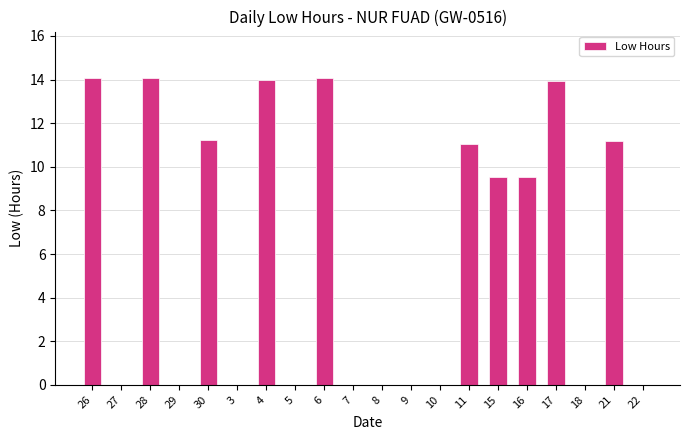

How many data points are above 9?

10